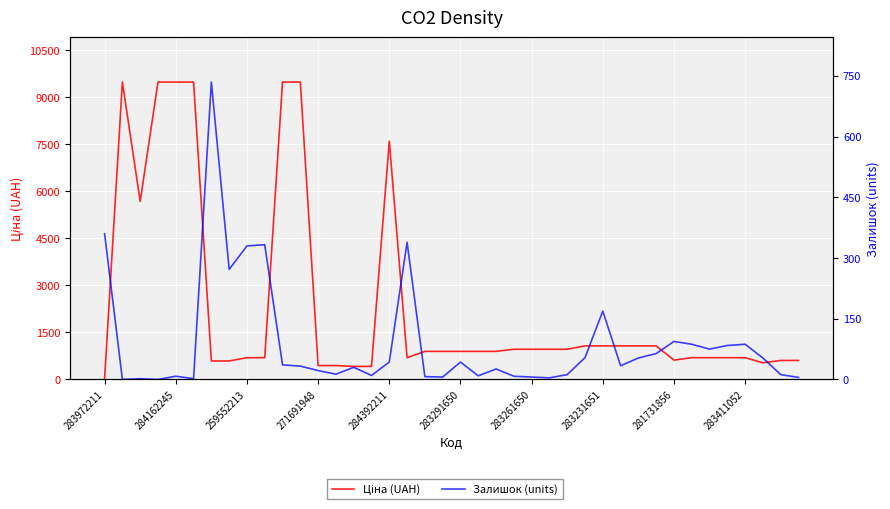

What is the total value across all series at 30?

1122.8